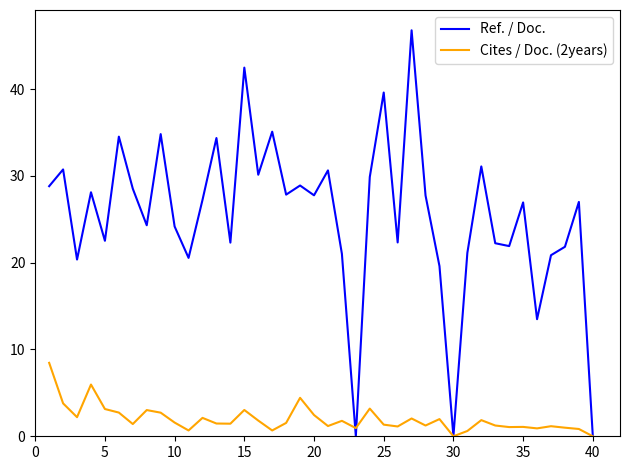

Which series has the largest total across all categories?

Ref. / Doc.